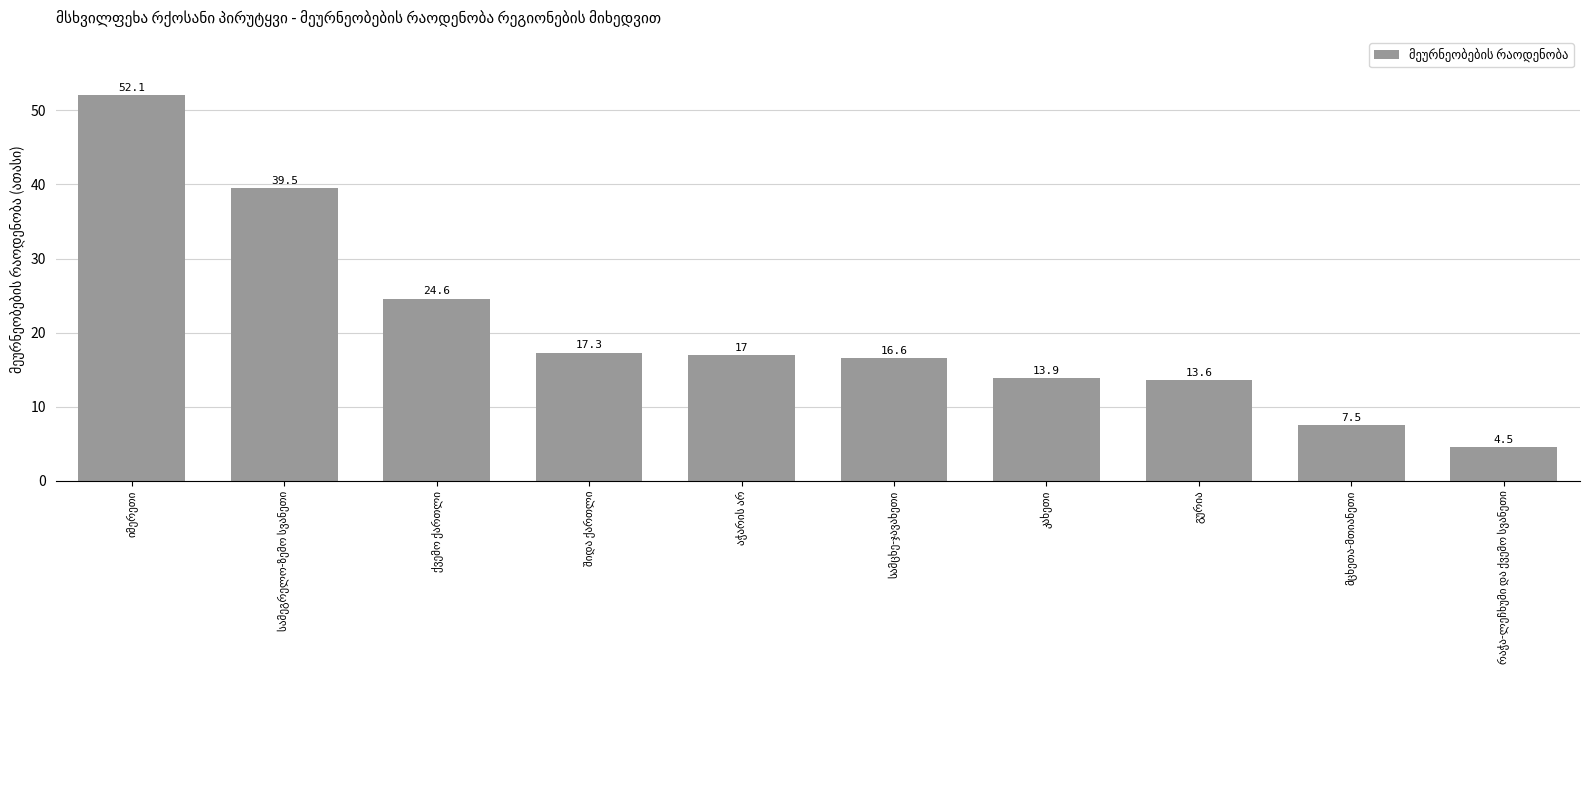

What is the value of the 6th bar from the left?

16.6